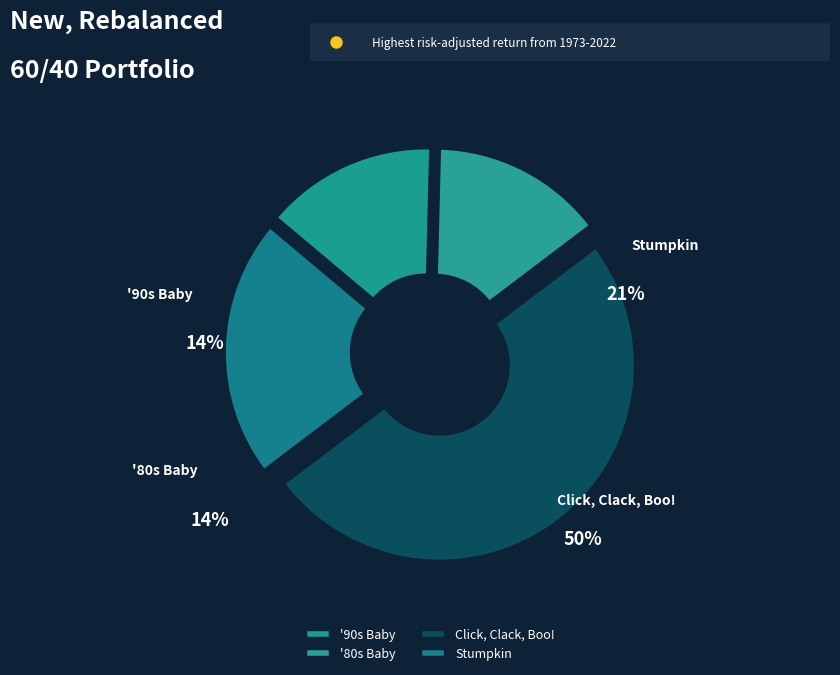

Does any single category account for the majority?

No